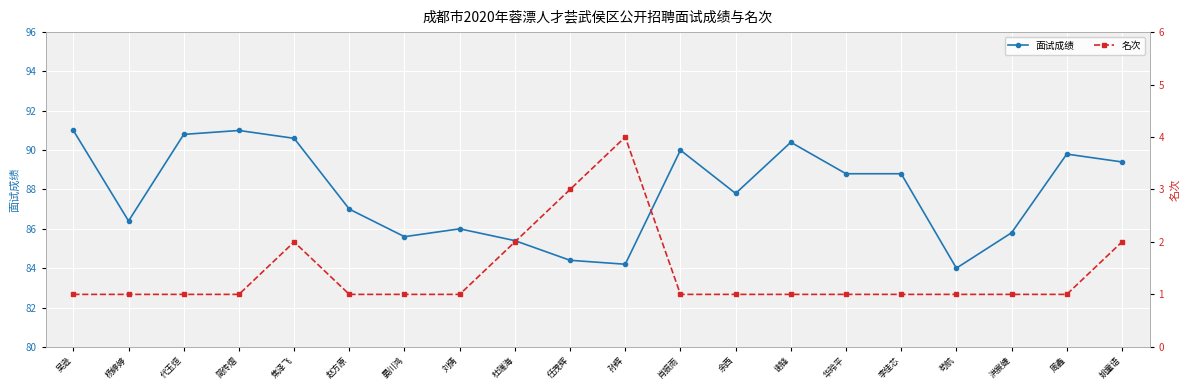

What position from the right is 肖振雨?

9